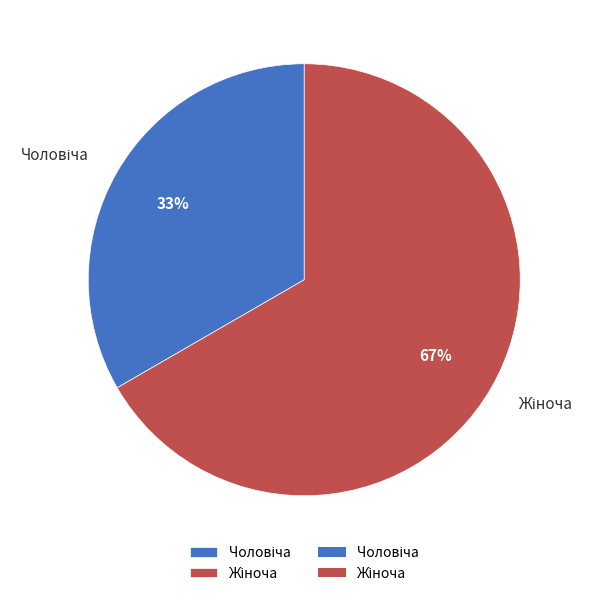

Is there a majority slice in this chart?

Yes